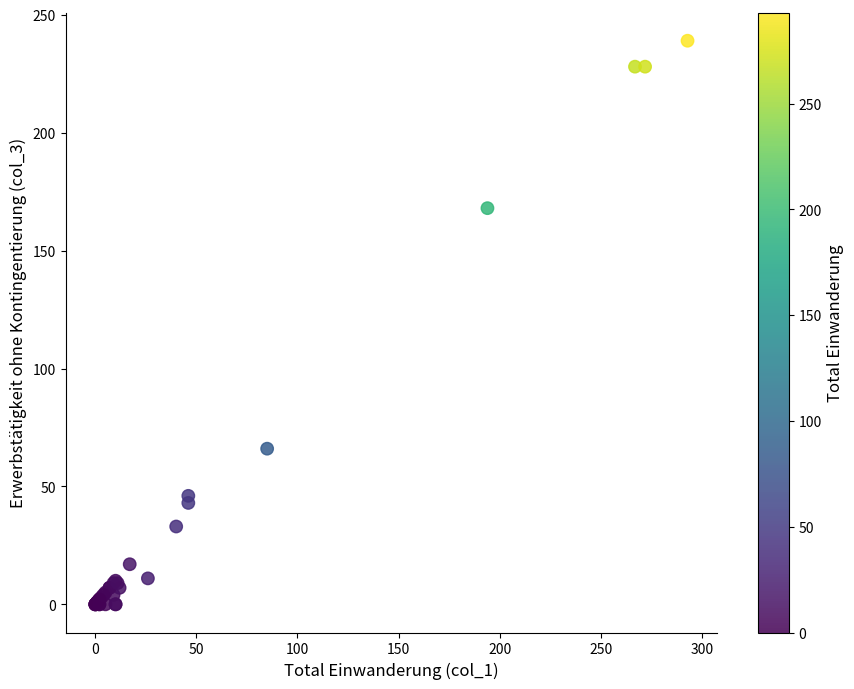

What Y value in the scatter plot is closest to 119?

168